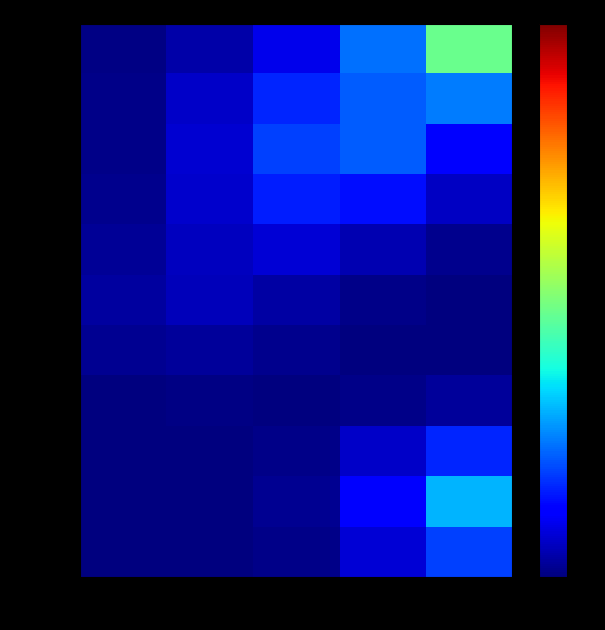

Which series has the widest spread of values?

GP0401